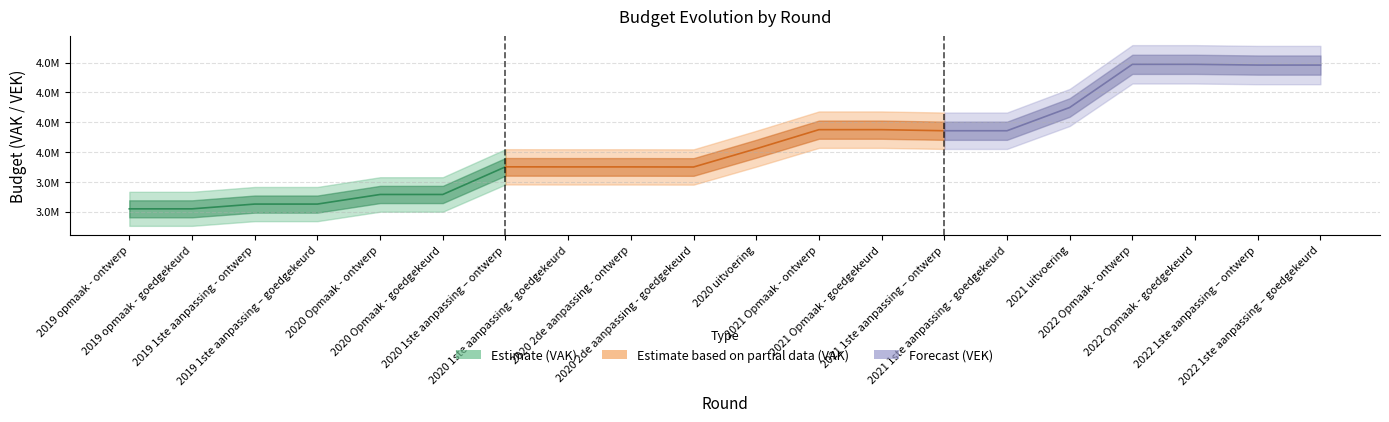

True or false: VEK and VAK cross at least once.

False